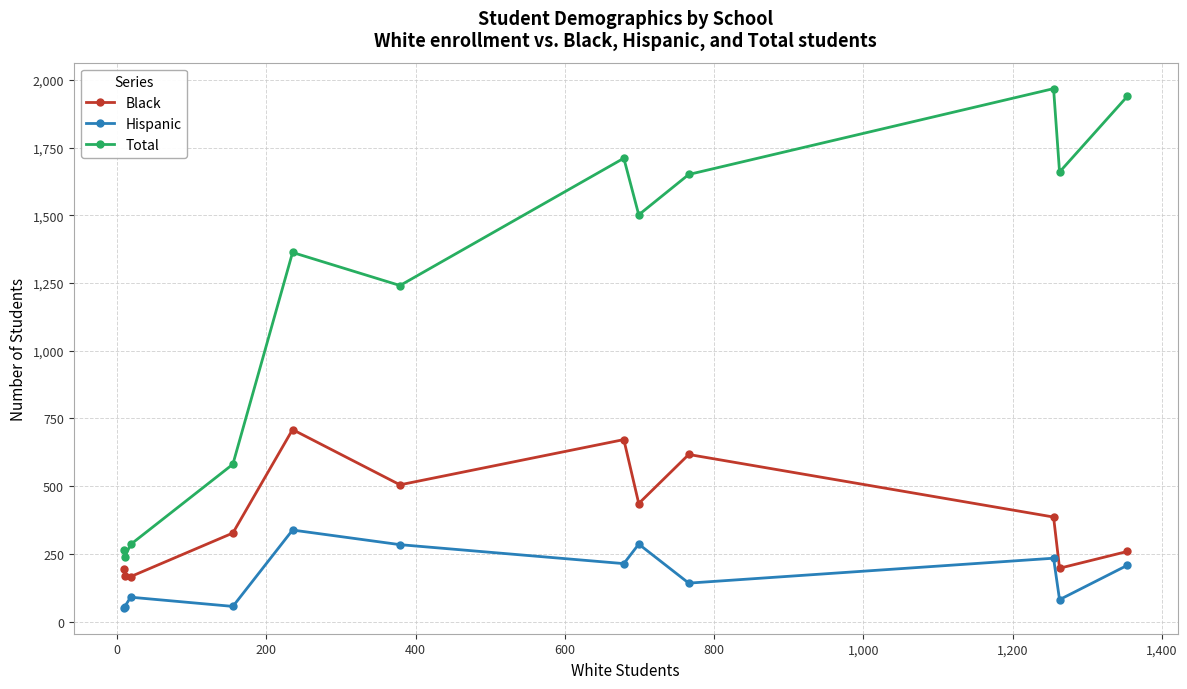

Which series has the largest range (max minus min)?

Total